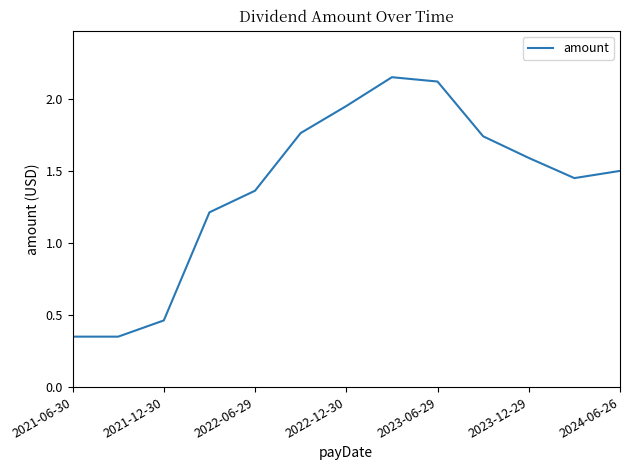

How many lines are shown in the chart?

1